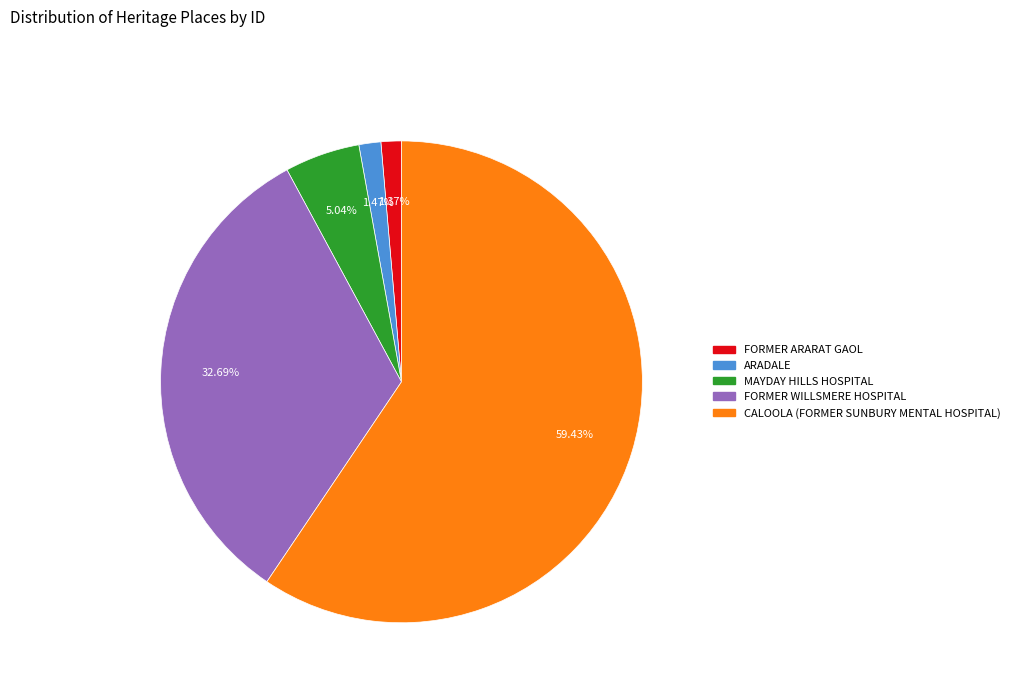

What is the ratio of the value at FORMER WILLSMERE HOSPITAL to the value at FORMER ARARAT GAOL?

23.9